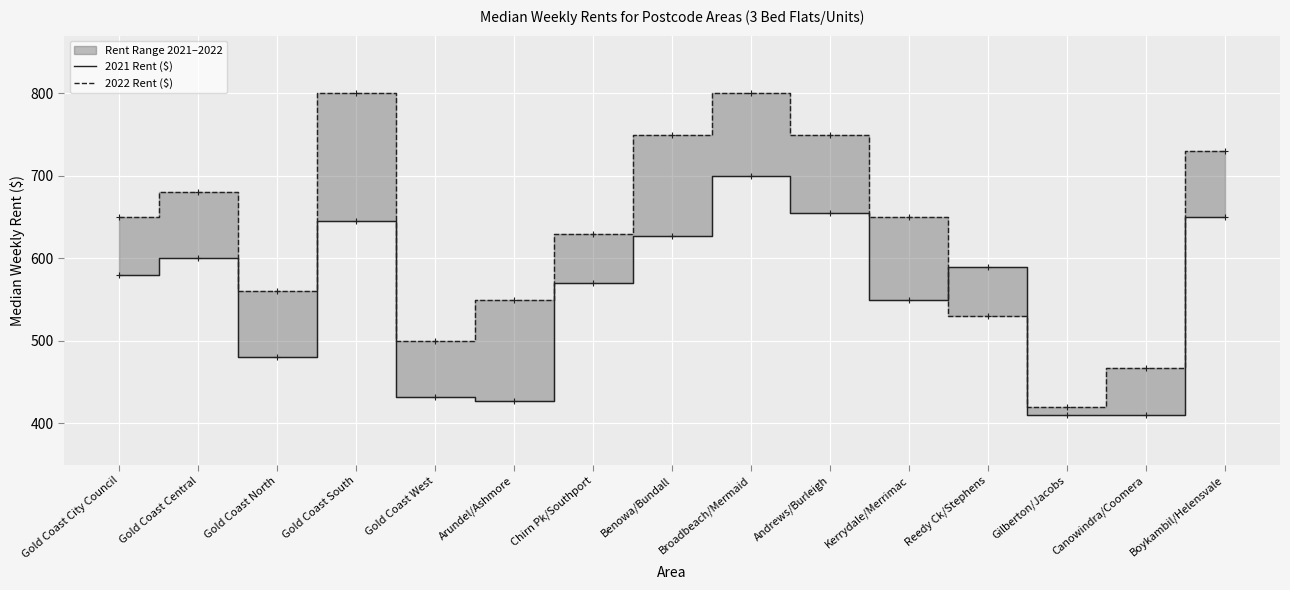

What value does the 2021 Rent ($) series have at Canowindra/Coomera?

410.0